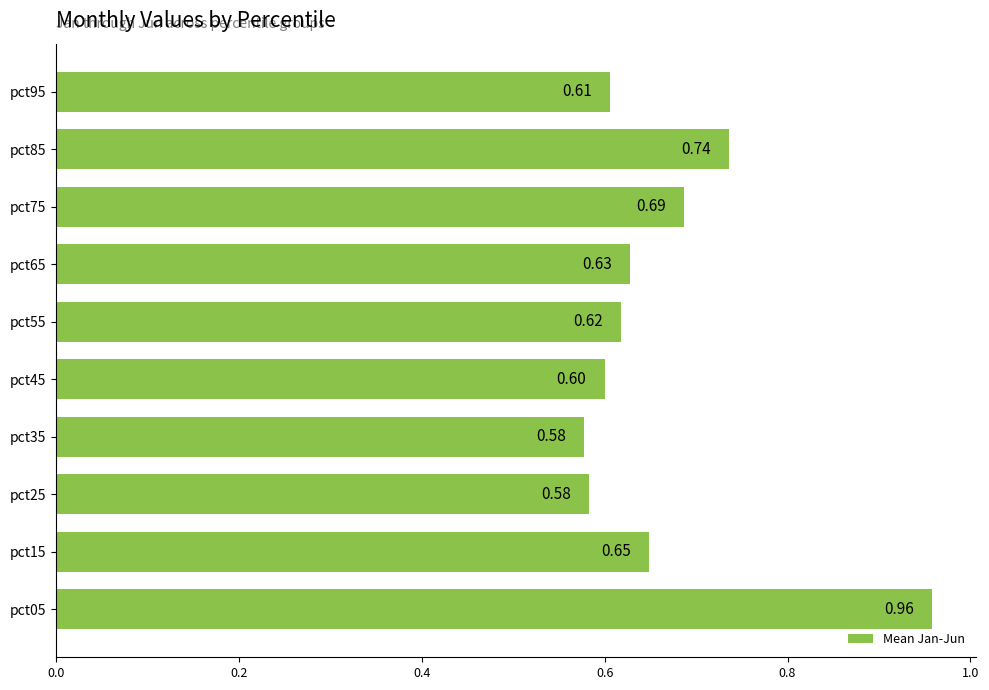

What is the difference between the maximum and minimum values?

0.4